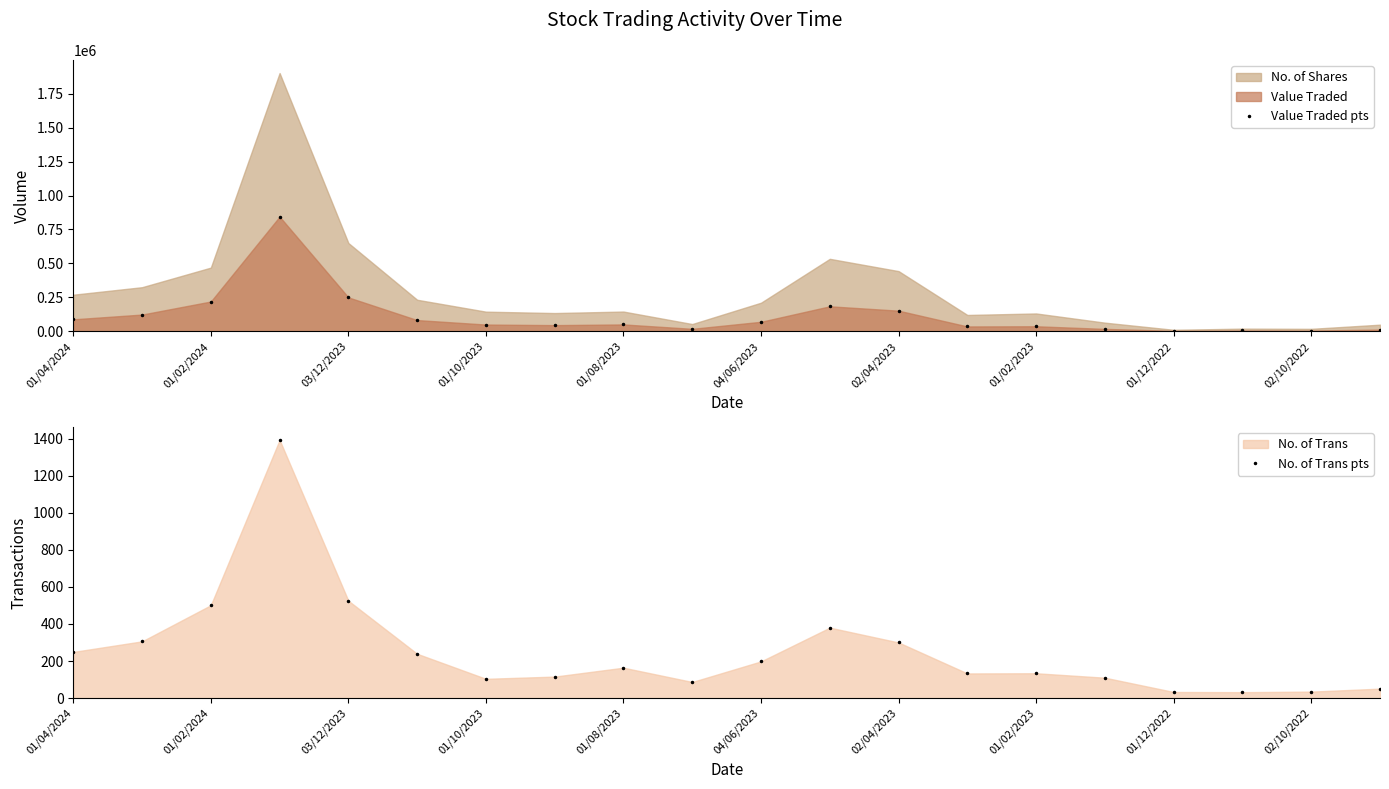

What is the lowest value of the Value Traded pts series?

2786